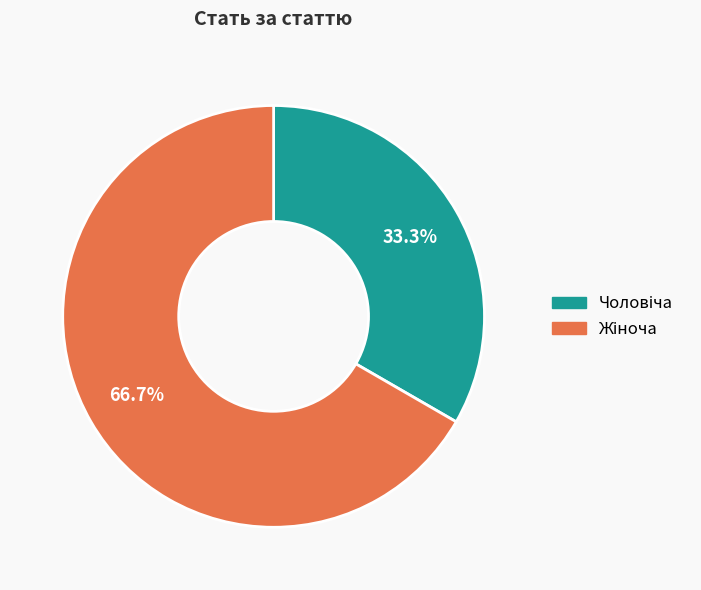

Is there a majority slice in this chart?

Yes